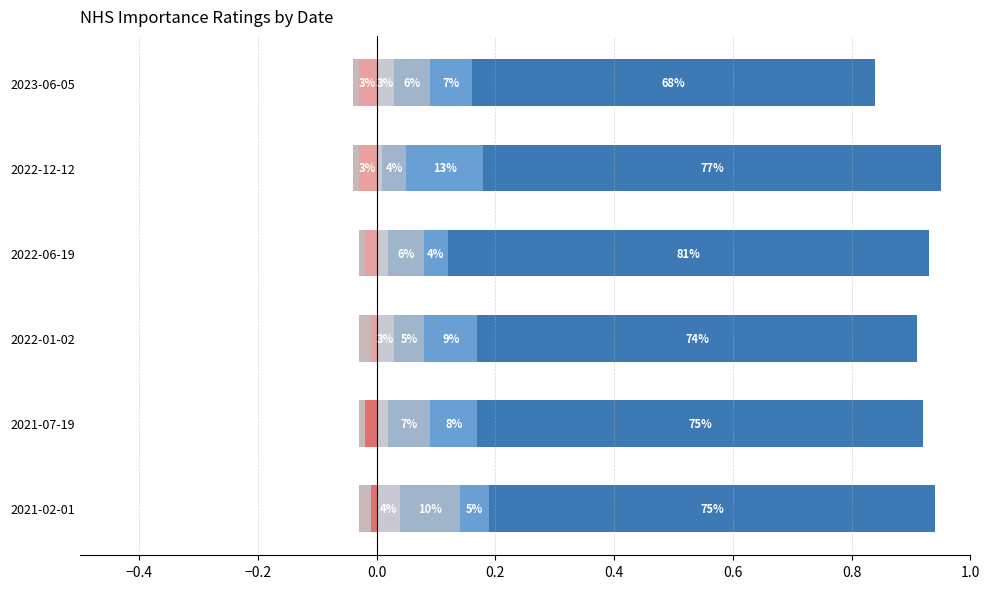

Which series changed the most between 5 and 9?

2022-12-12